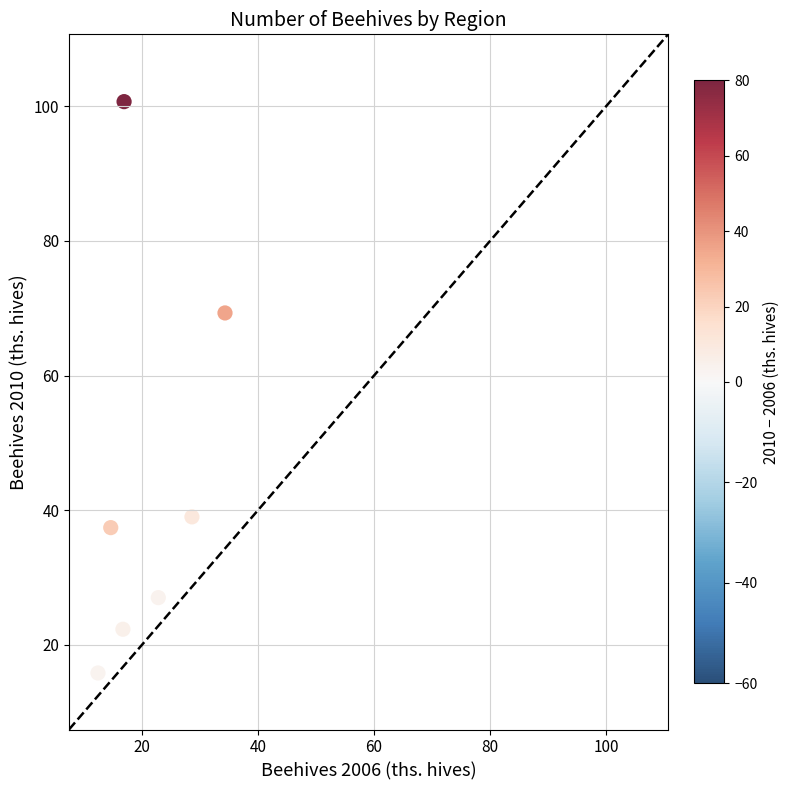

What Y value in the scatter plot is closest to 58?

69.3